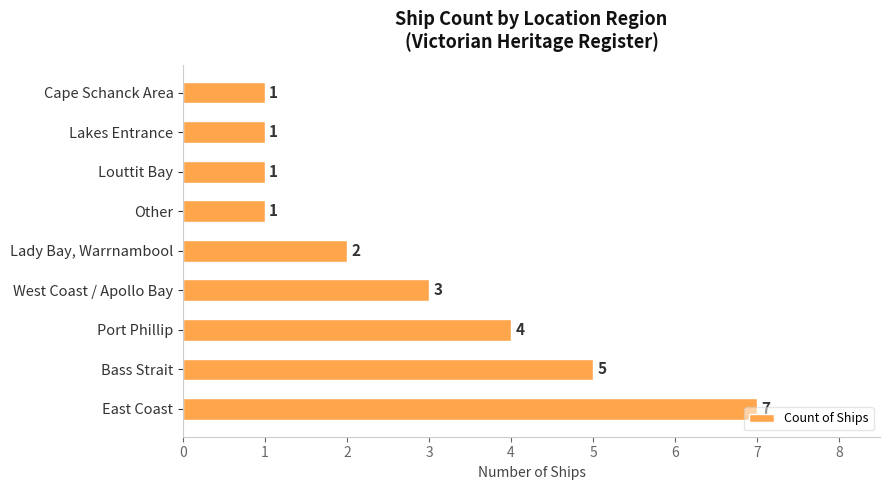

Count the values in the range 1 to 4.

7